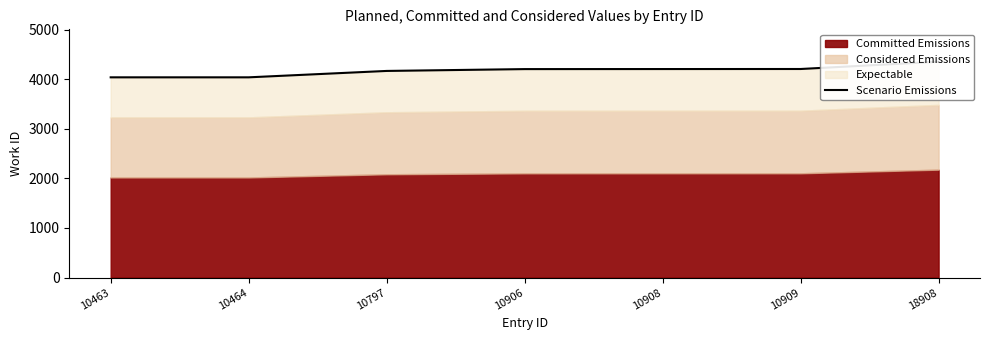

List the labels in order of value, largest first.

18908, 10909, 10908, 10906, 10797, 10463, 10464